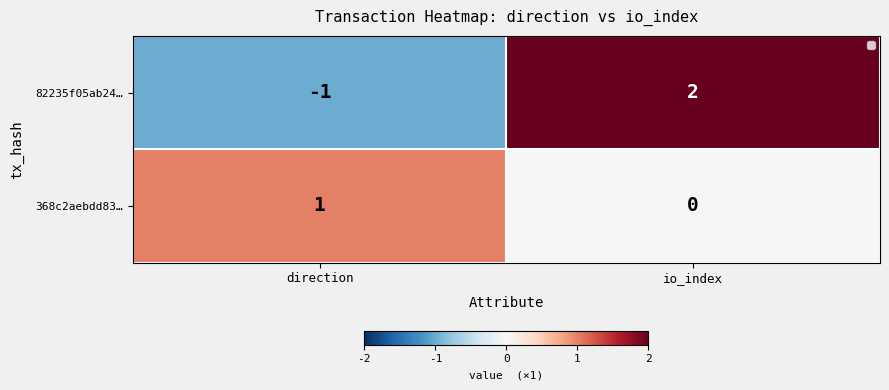

What is the spread (max minus min) of values at direction?

2